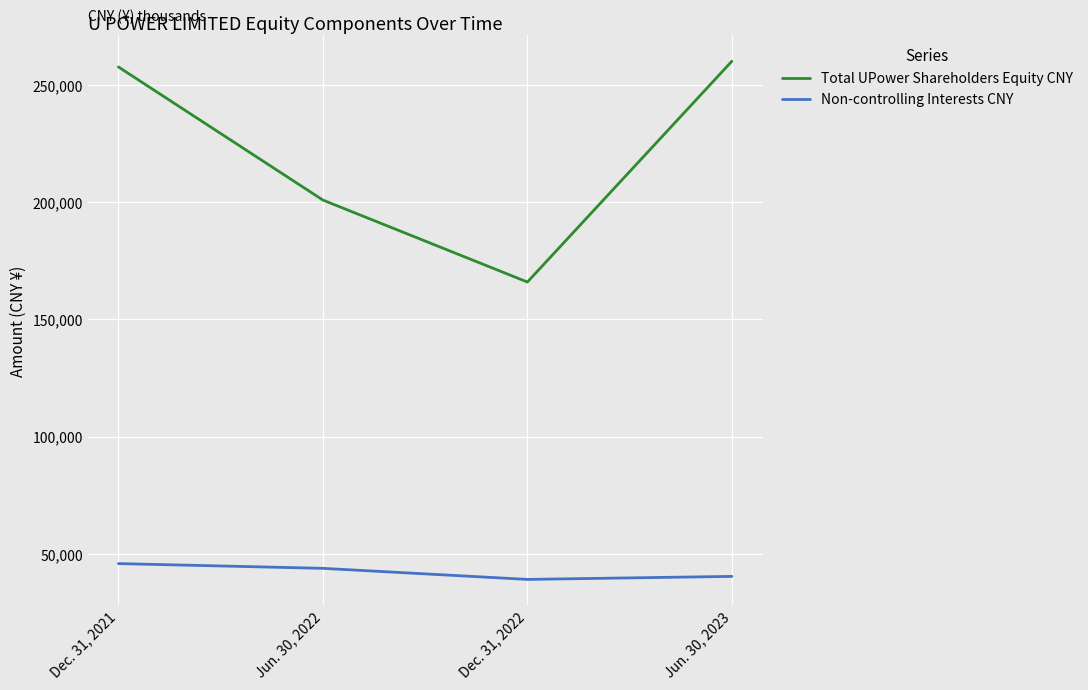

The value of Non-controlling Interests CNY at Dec. 31, 2021 is 45824. True or false?

True